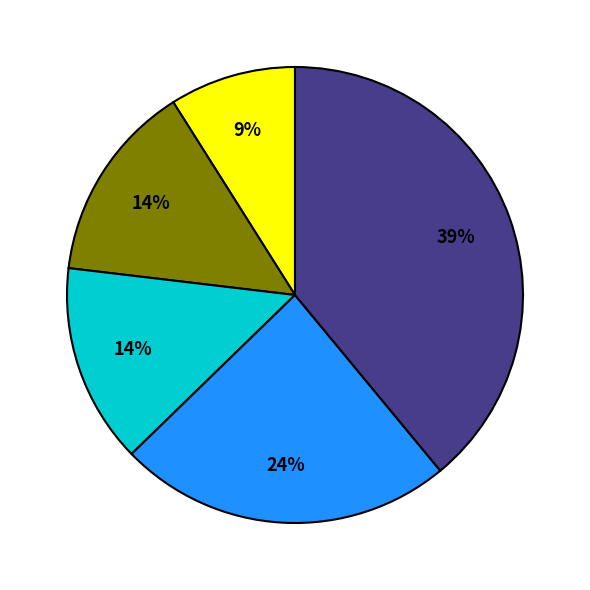

Count the number of slices in the pie.

5